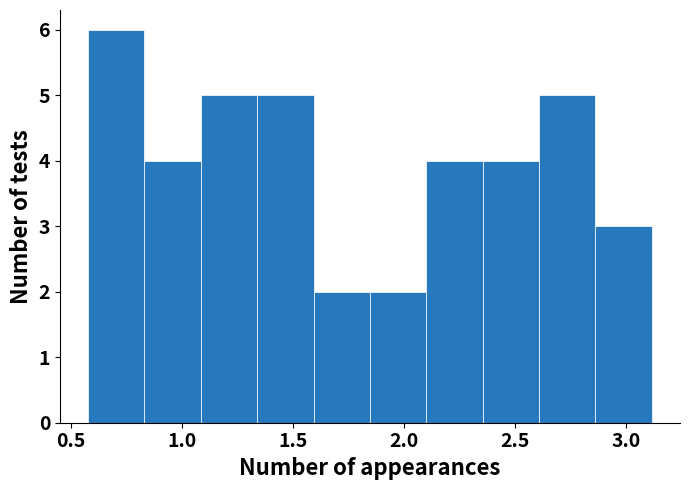

Reading left to right, list every bar in this chart as the range it spans on the x-axis followed by its height. Neither the bar edges nor the heights are printed on the chart, so give them approximately, as read against the axes.

0.60 to 0.85: 6
0.85 to 1.10: 4
1.10 to 1.35: 5
1.35 to 1.60: 5
1.60 to 1.85: 2
1.85 to 2.10: 2
2.10 to 2.35: 4
2.35 to 2.60: 4
2.60 to 2.85: 5
2.85 to 3.10: 3